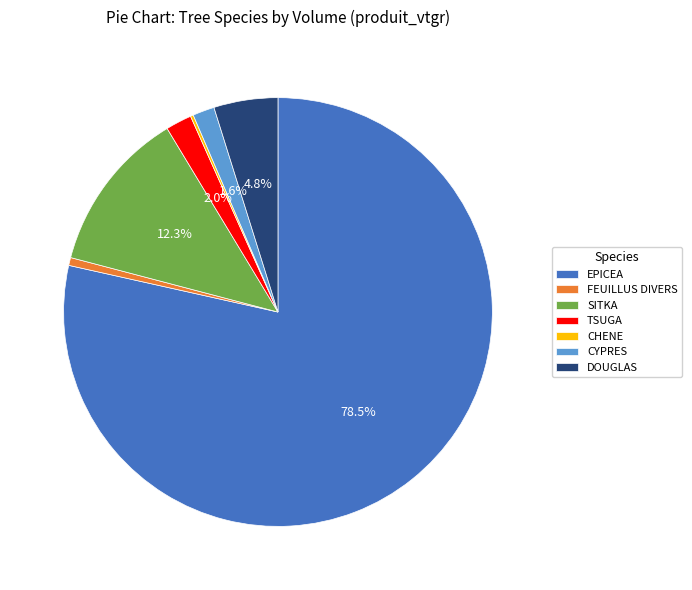

Between DOUGLAS and EPICEA, which is larger?

EPICEA